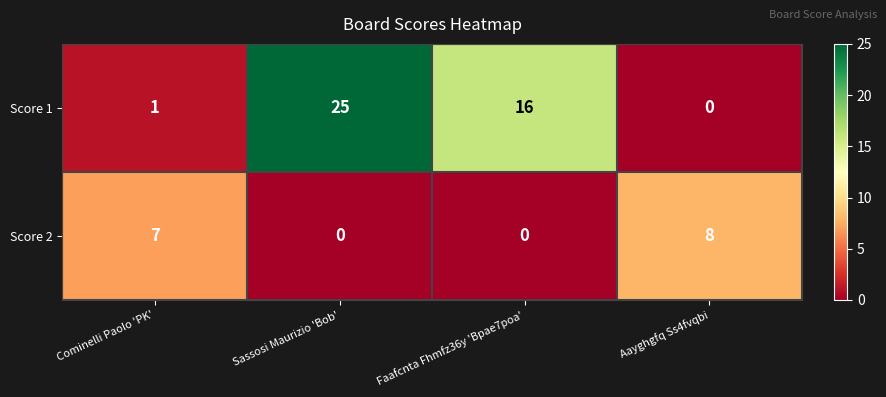

What is the spread (max minus min) of values at Sassosi Maurizio 'Bob'?

25